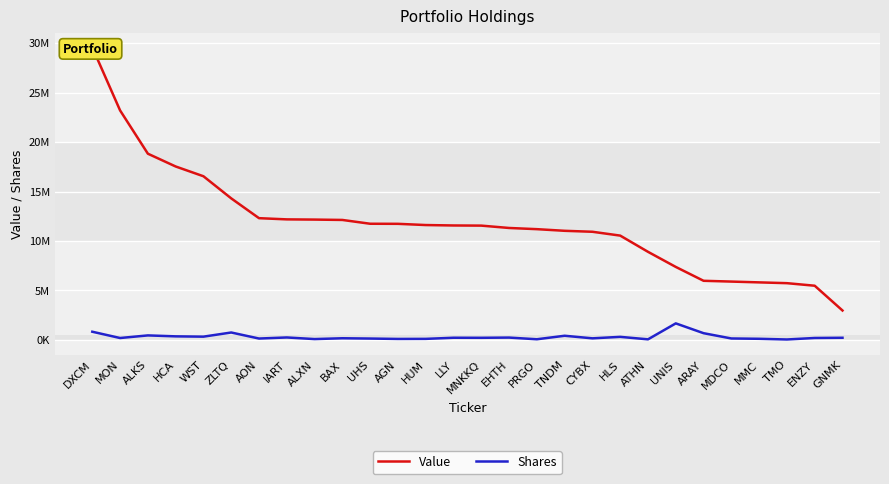

Which has a higher value, MMC or ZLTQ?

ZLTQ